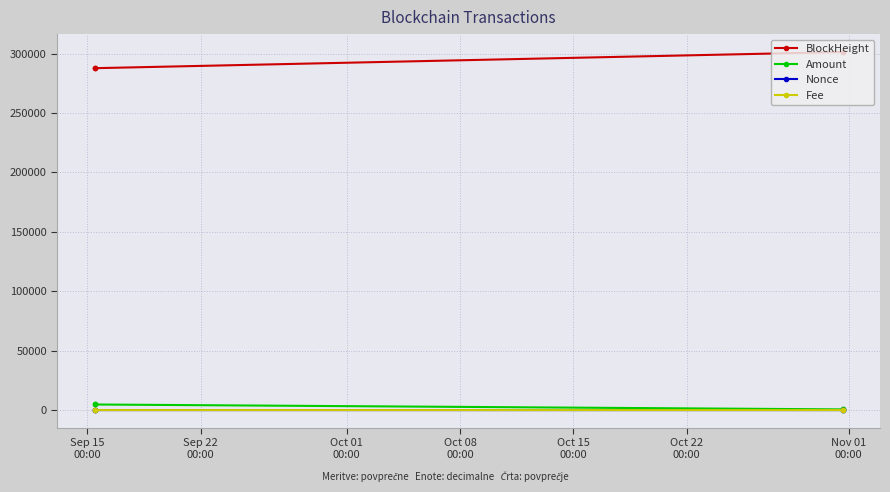

True or false: Fee and BlockHeight intersect in this chart.

False